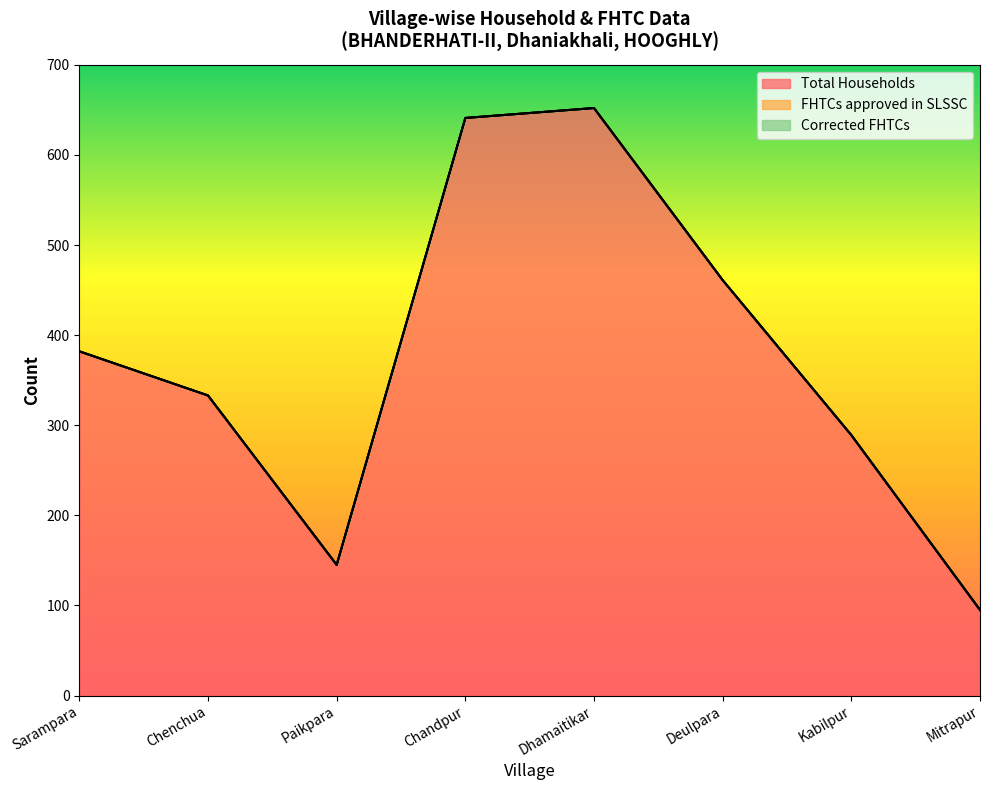

Which category has the lowest value in the Corrected FHTCs series?

Sarampara